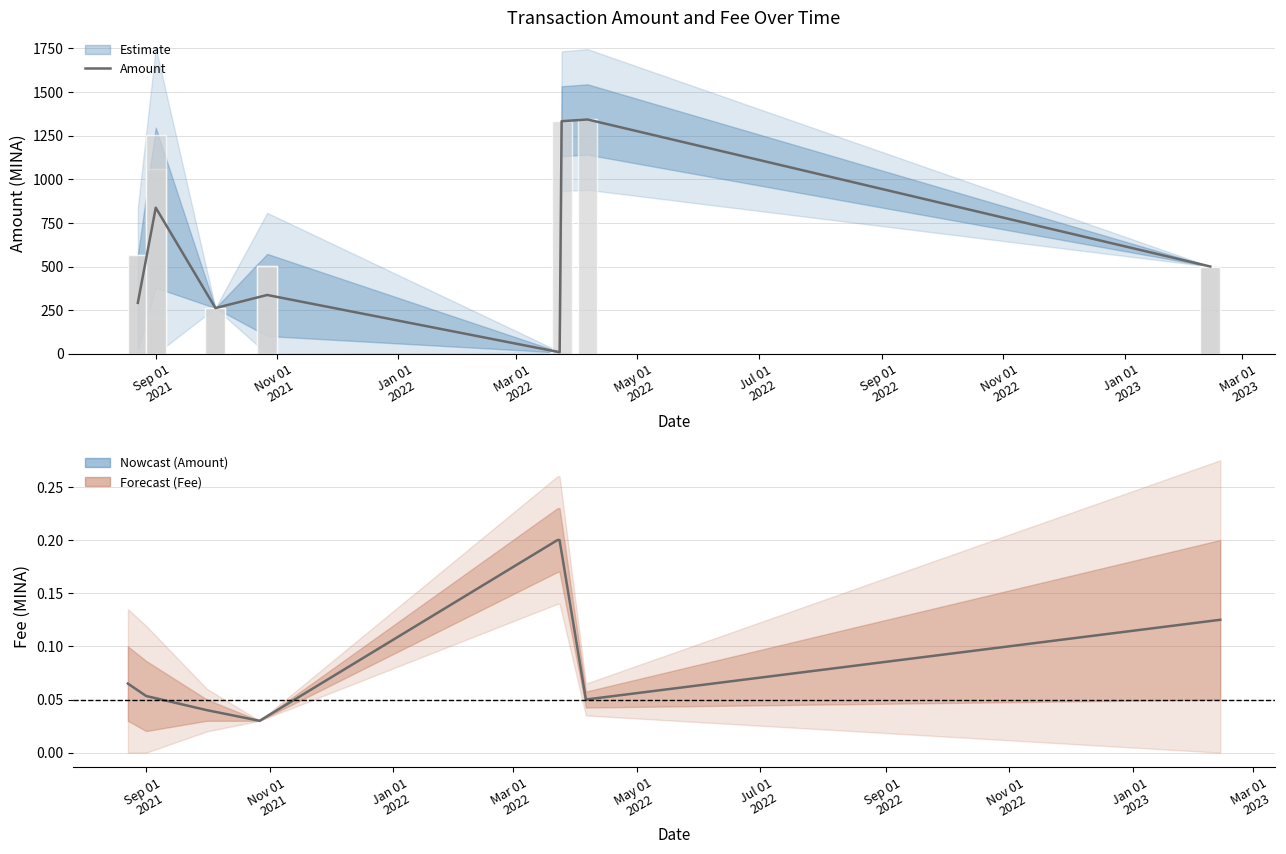

What is the lowest value of the Amount series?

10.0